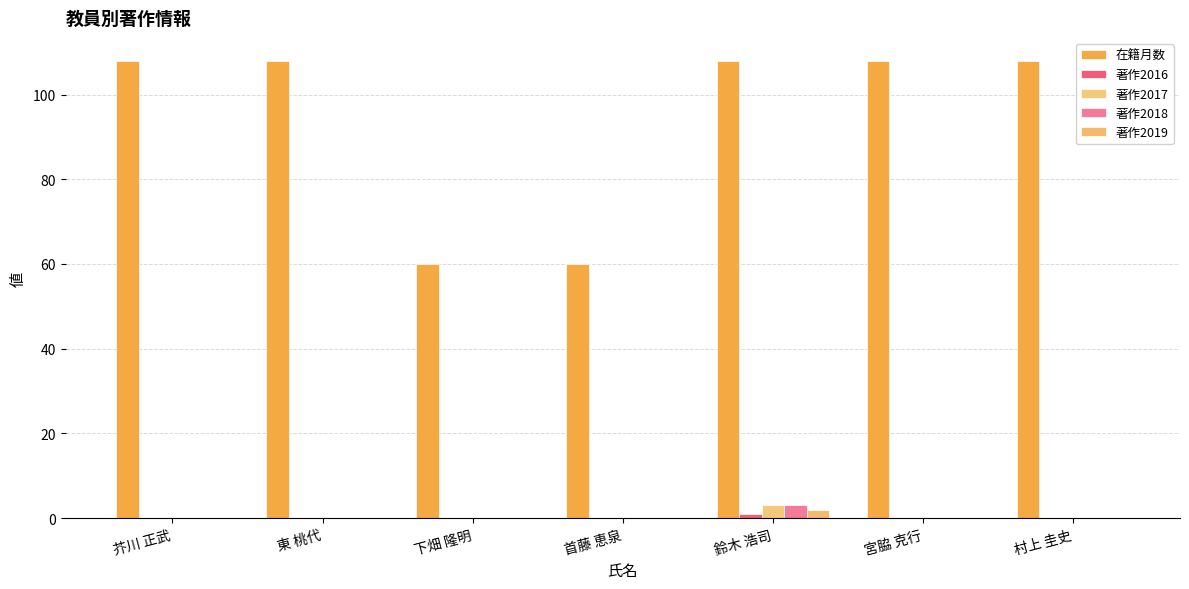

Count the number of categories in the chart.

7